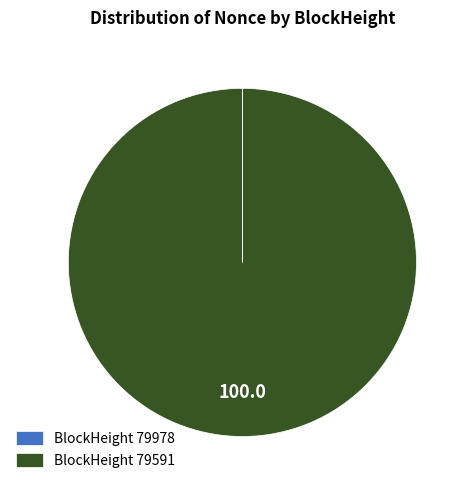

Is there any slice that represents more than half of the pie?

Yes